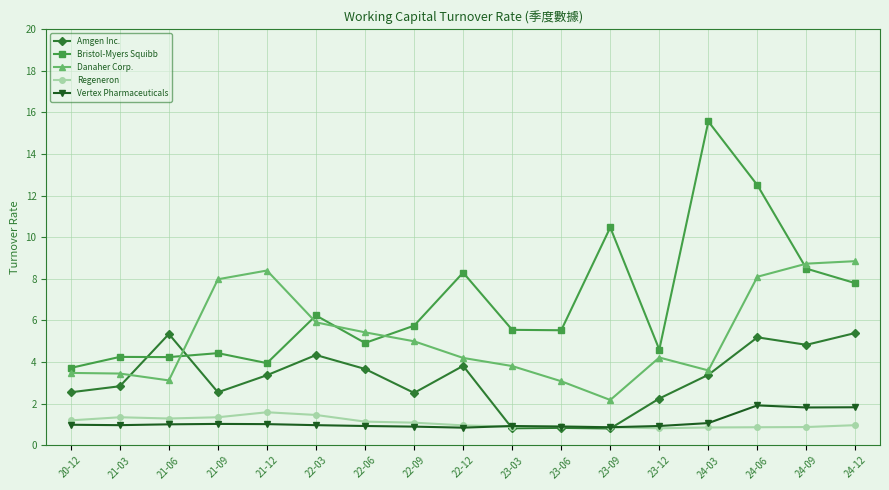

Which series has the widest spread of values?

Bristol-Myers Squibb